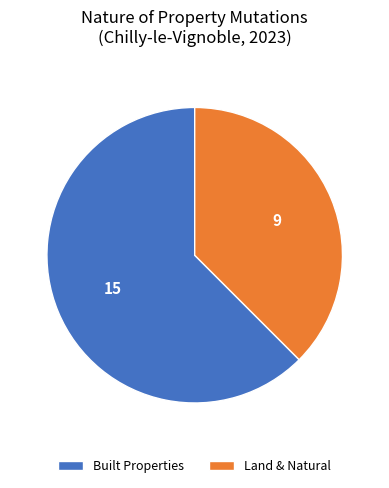

Between Built Properties and Land & Natural, which is larger?

Built Properties